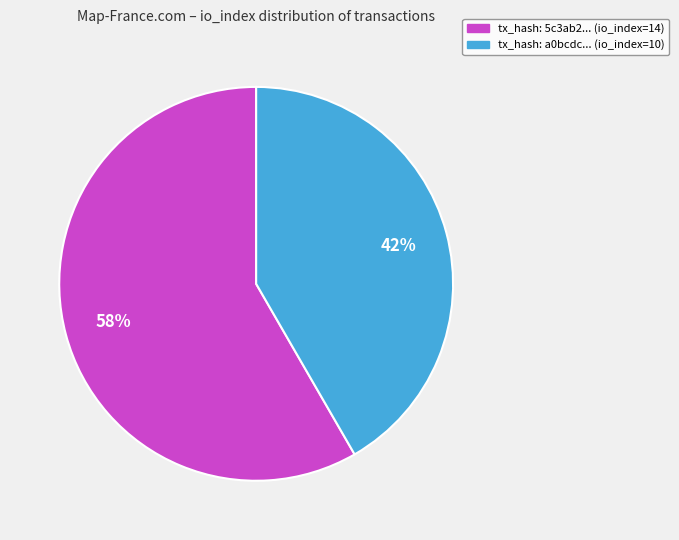

Which category accounts for the majority?

tx_hash: 5c3ab2... (io_index=14)